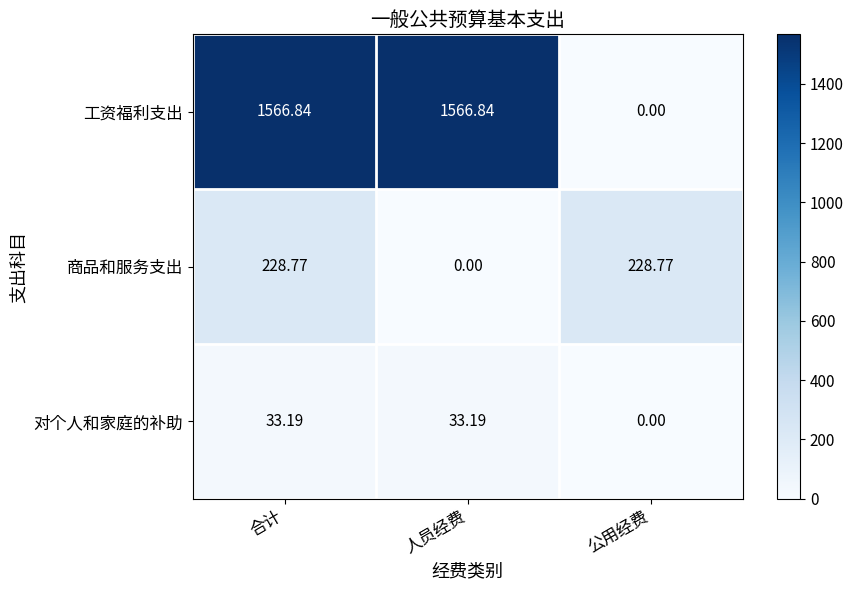

Which category has the lowest value in the 商品和服务支出 series?

人员经费